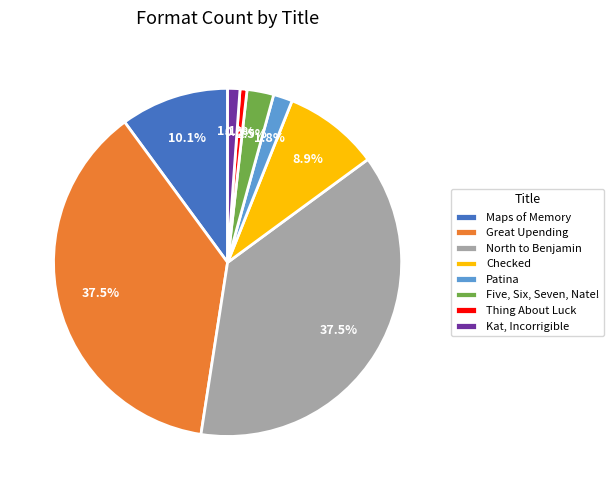

What is the total percentage of Kat, Incorrigible and Maps of Memory?

11.2%